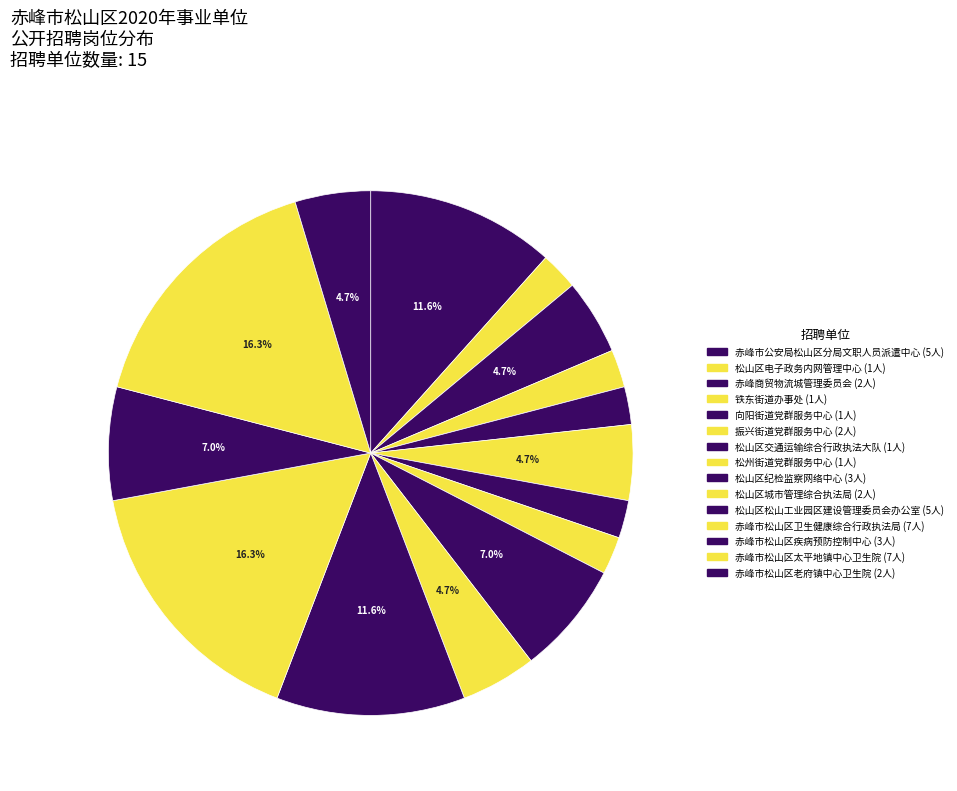

Which slice is the largest?

赤峰市松山区卫生健康综合行政执法局